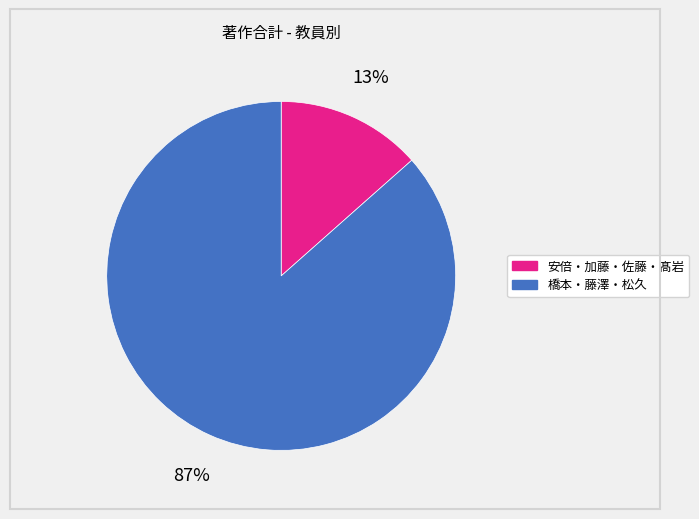

Is there a majority slice in this chart?

Yes